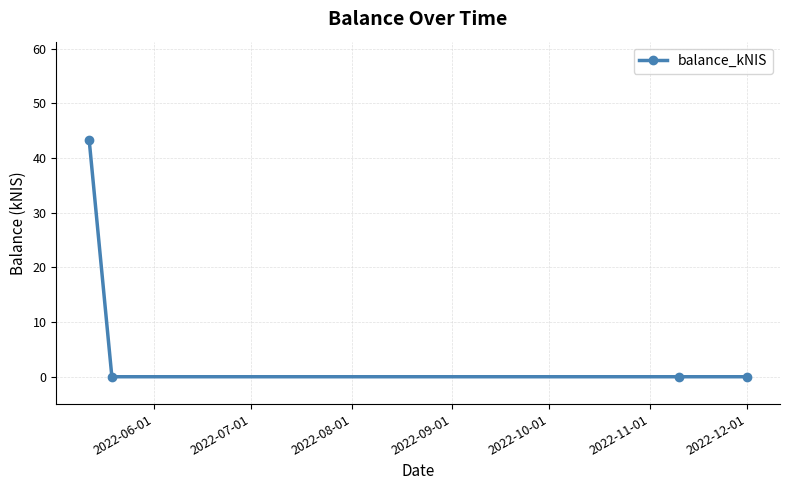

Does the chart display data point markers on the line(s)?

Yes